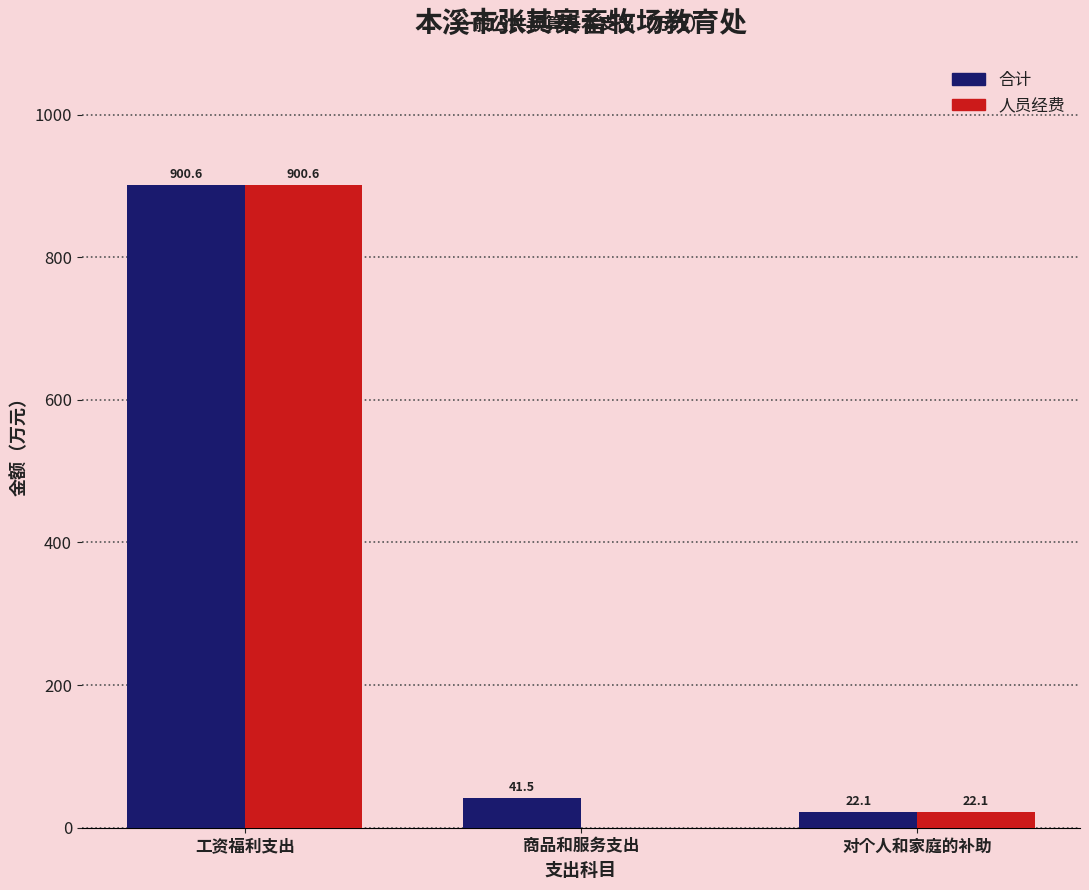

Which category has the highest value across all series?

工资福利支出